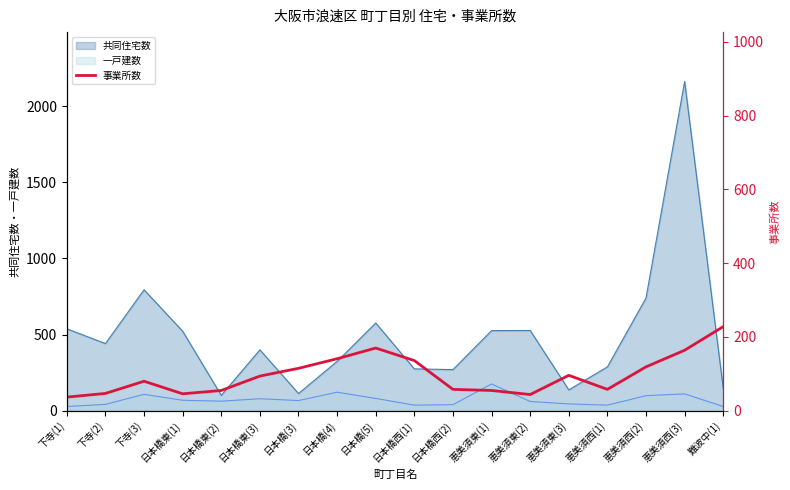

What position from the left is 日本橋東(3)?

6